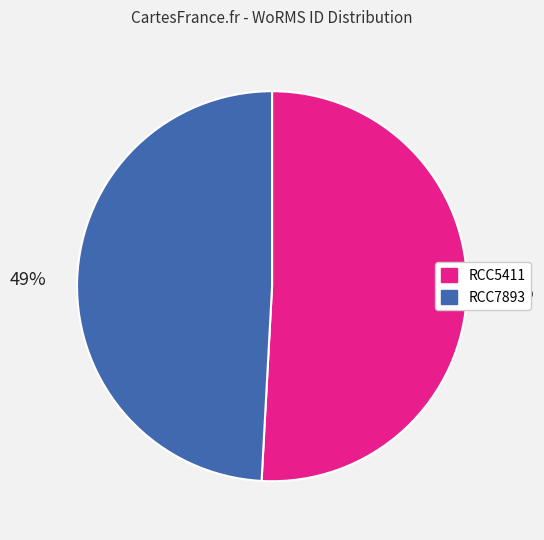

Count the number of slices in the pie.

2